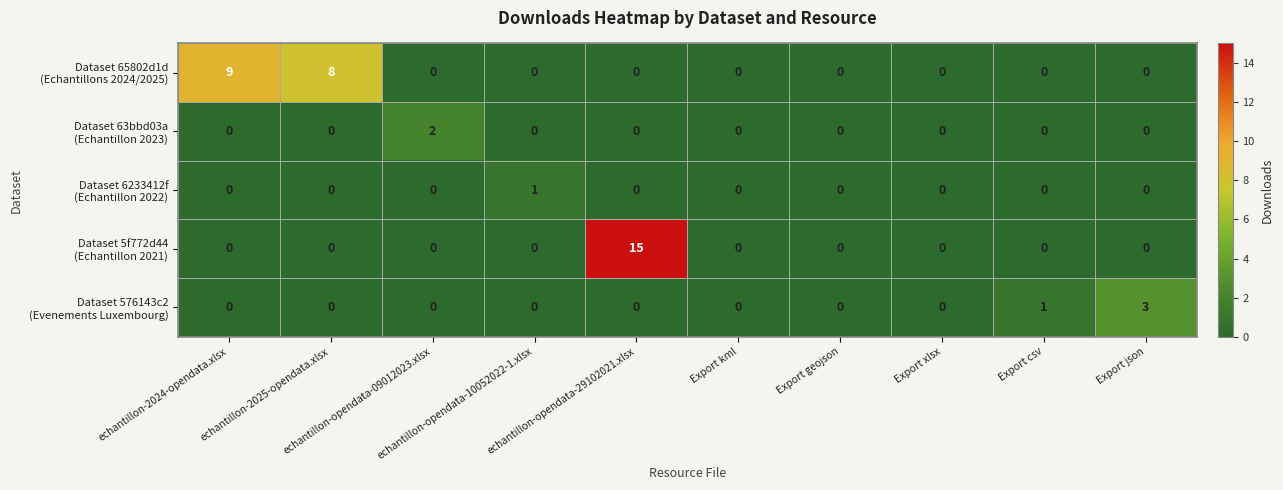

What is the spread (max minus min) of values at echantillon-opendata-09012023.xlsx?

2